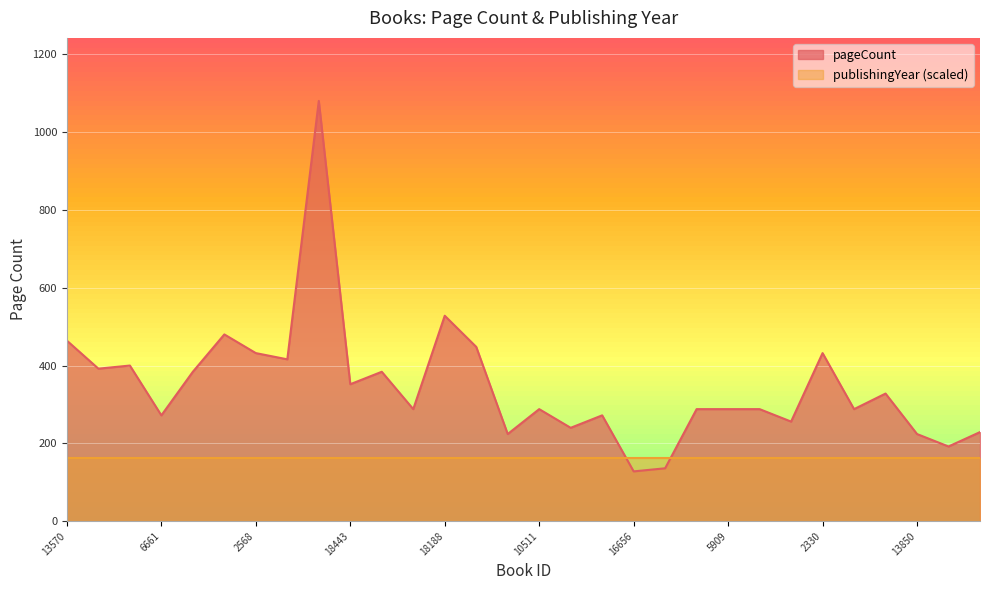

What is the average value?

347